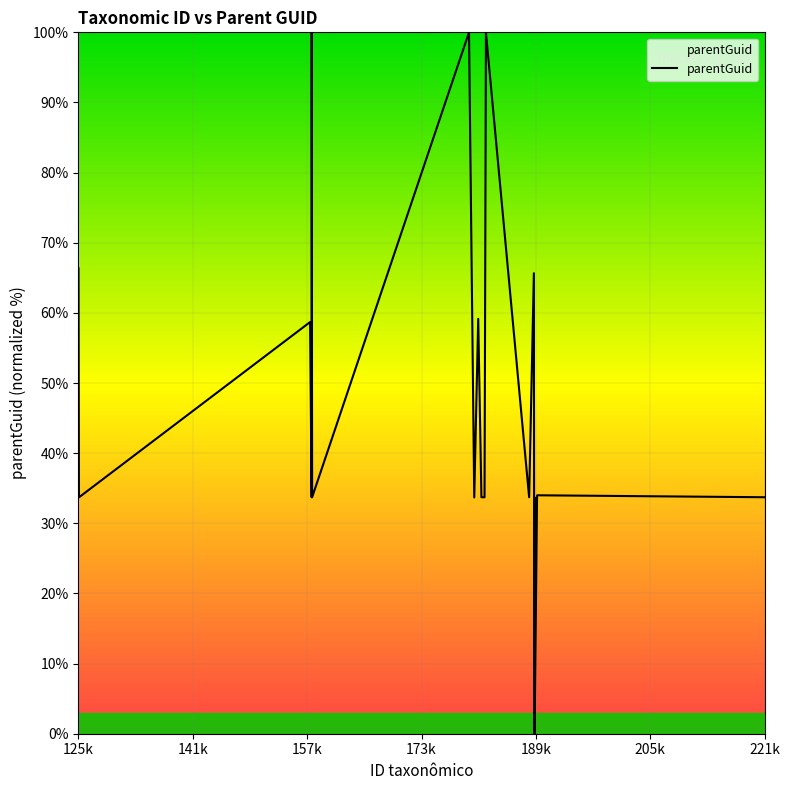

What is the maximum value shown in the chart?

100.0